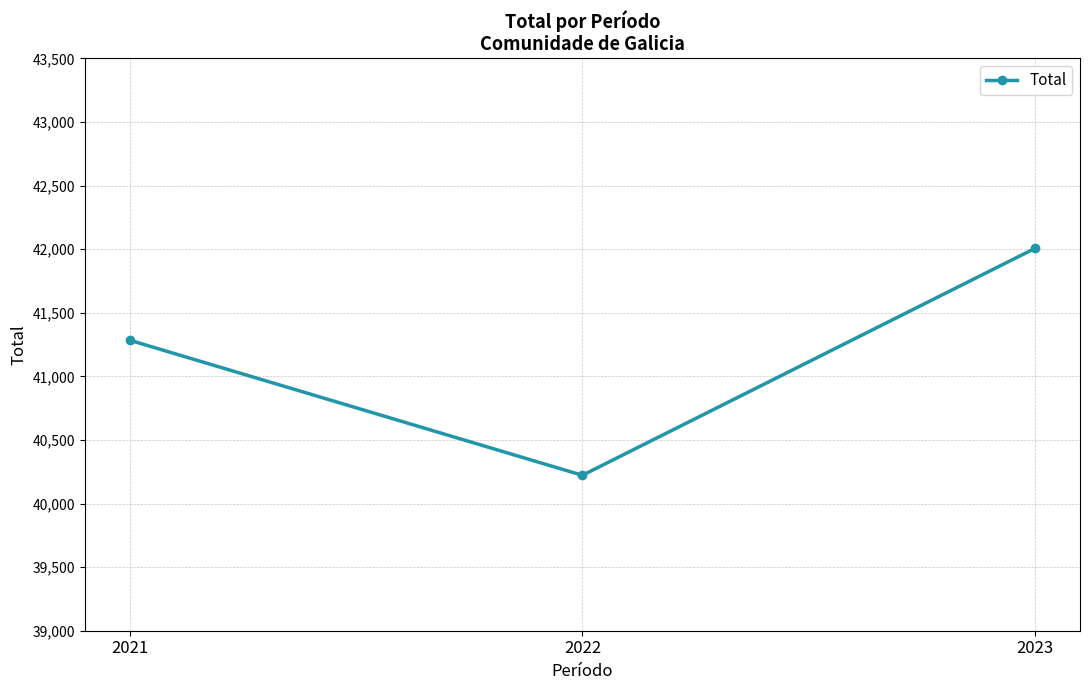

What is the value of the 1st point from the left?

41283